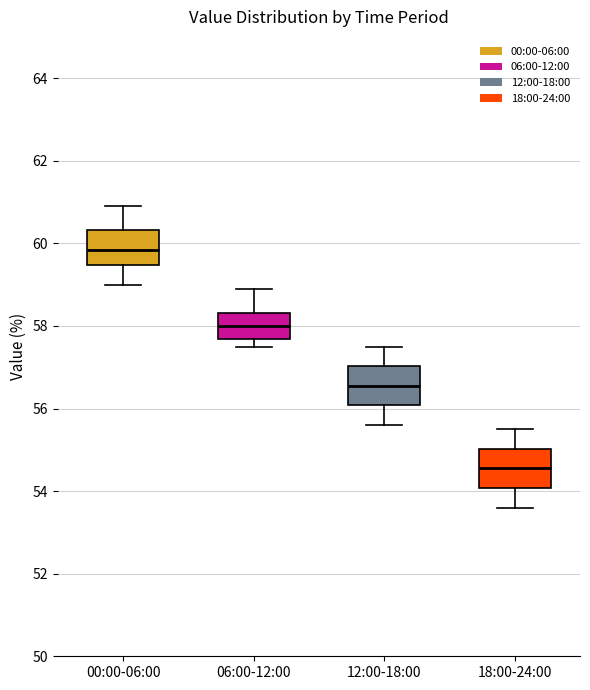

Which box's median line is the lowest?

18:00-24:00